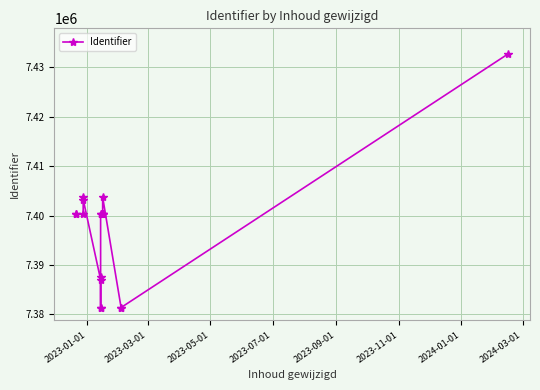

Reading right to left, extract all data points from this chart.

7432781	7381411	7381389	7403753	7400315	7400308	7400296	7400301	7400298	7387554	7381398	7381413	7387056	7403269	7403740	7400317	7400409	7400294